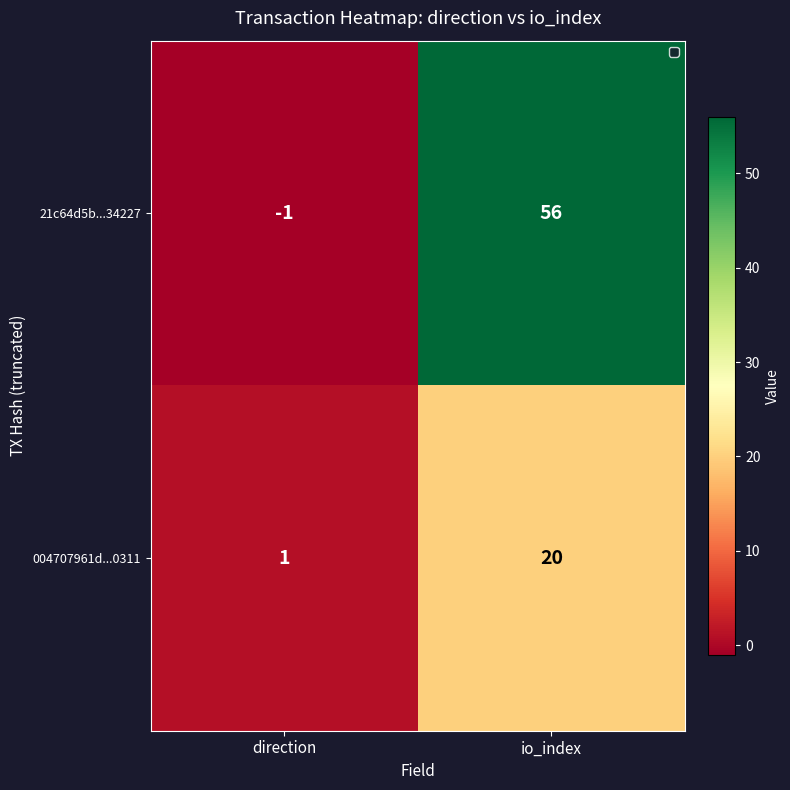

Which series has the widest spread of values?

21c64d5b...34227